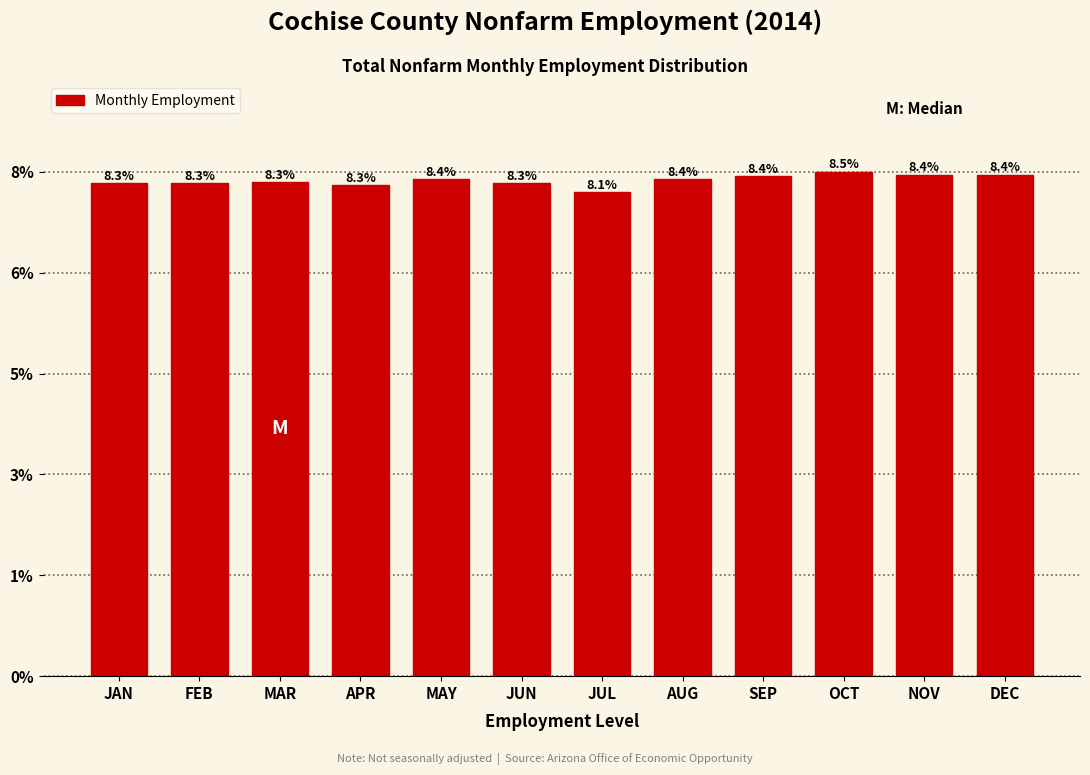

Does the chart contain any negative values?

No